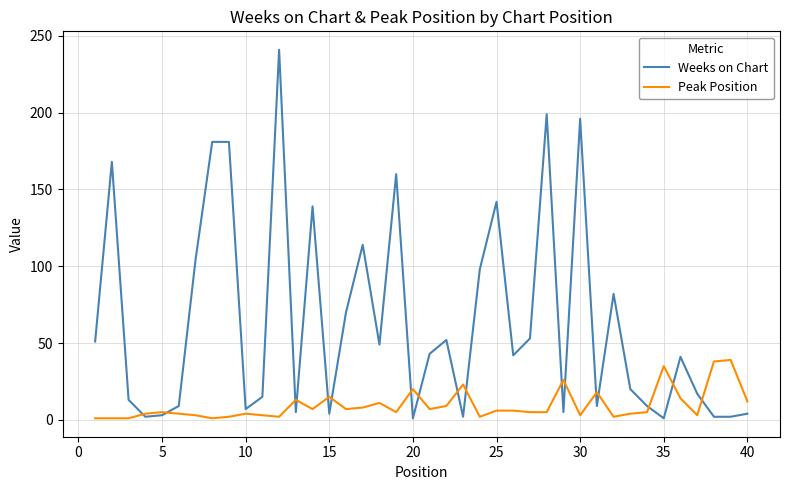

Which series has the largest total across all categories?

Weeks on Chart